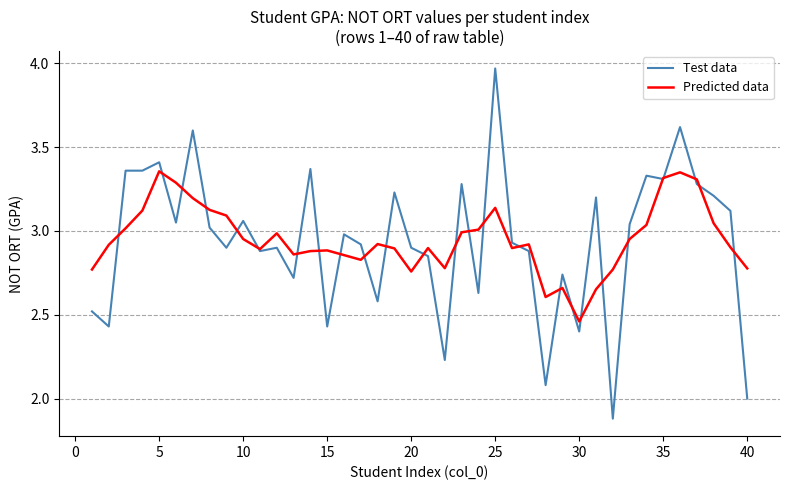

What is the minimum value shown in the chart?

1.9